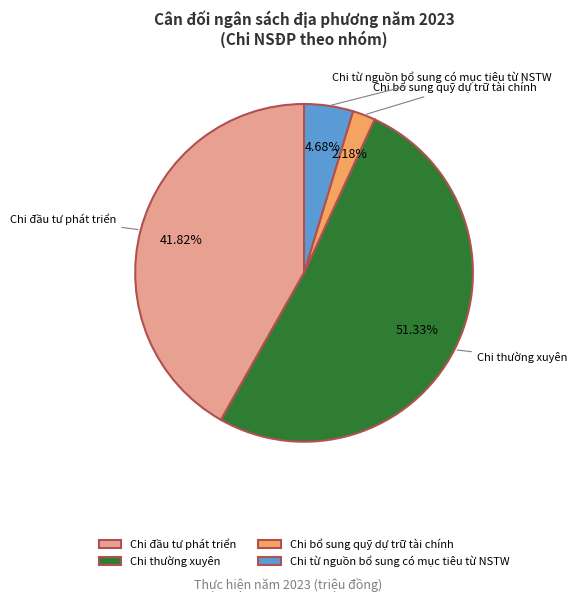

What is the ratio of the value at Chi thường xuyên to the value at Chi từ nguồn bổ sung có mục tiêu từ NSTW?

11.0